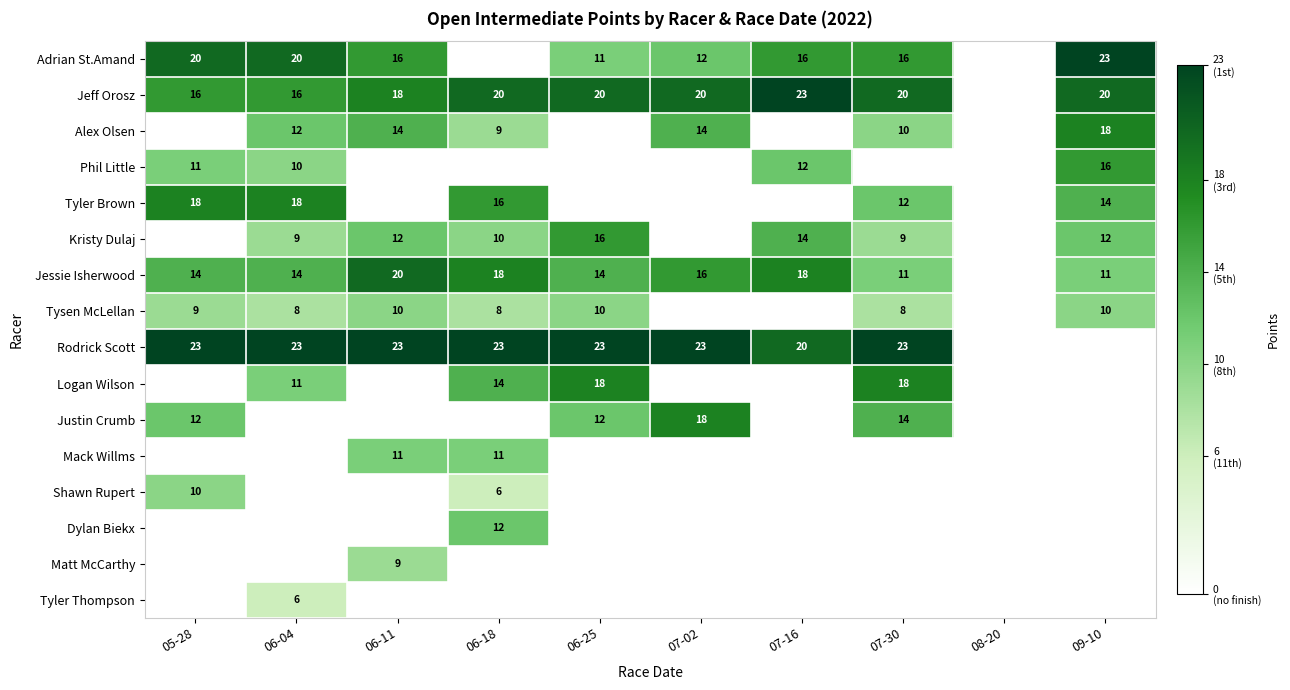

True or false: Tysen McLellan has a value of 10 at 06-11.

True